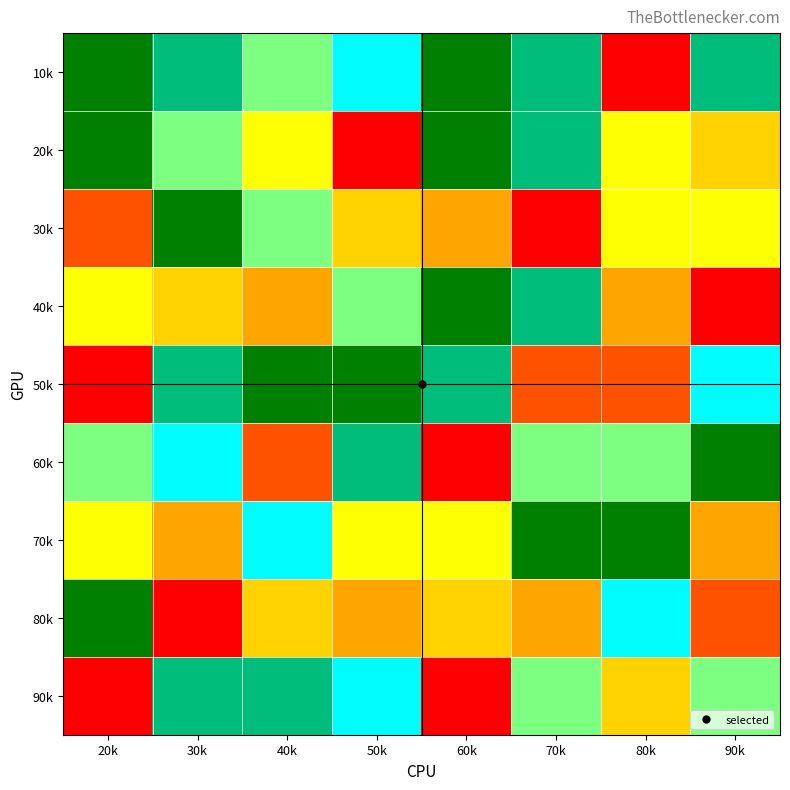

How many distinct data groups are displayed?

9